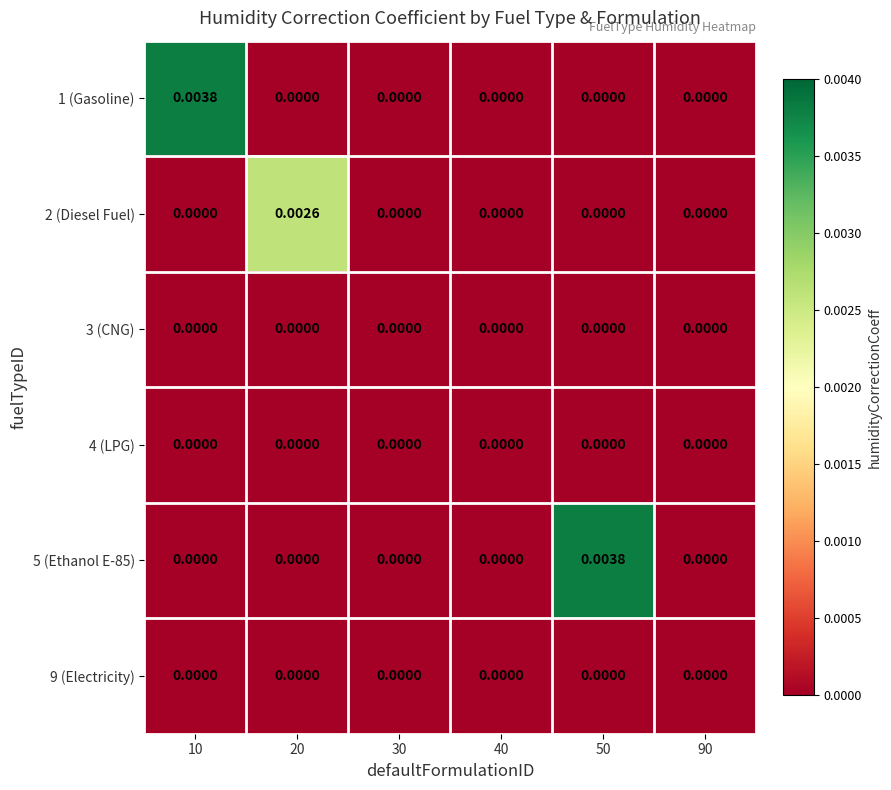

Reading left to right, what are all the values shown in this chart?

1 (Gasoline): 10=0.0	20=0.0	30=0.0	40=0.0	50=0.0	90=0.0
2 (Diesel Fuel): 10=0.0	20=0.0	30=0.0	40=0.0	50=0.0	90=0.0
3 (CNG): 10=0.0	20=0.0	30=0.0	40=0.0	50=0.0	90=0.0
4 (LPG): 10=0.0	20=0.0	30=0.0	40=0.0	50=0.0	90=0.0
5 (Ethanol E-85): 10=0.0	20=0.0	30=0.0	40=0.0	50=0.0	90=0.0
9 (Electricity): 10=0.0	20=0.0	30=0.0	40=0.0	50=0.0	90=0.0